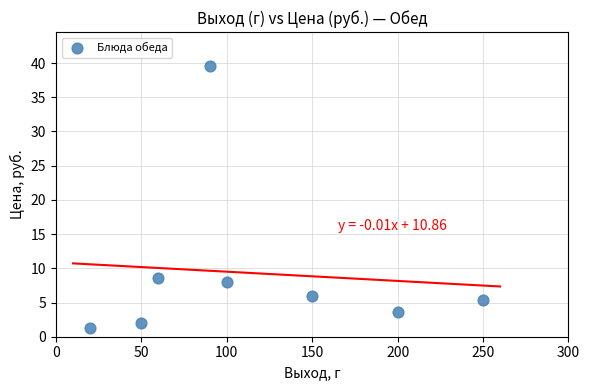

What is the average Y value?

9.3